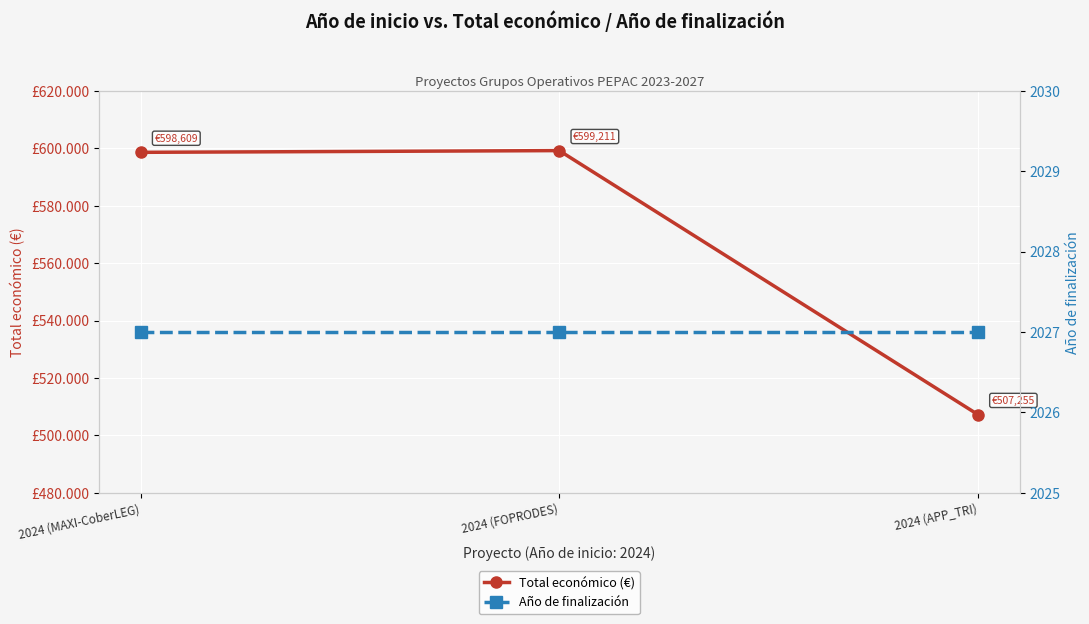

At 2024 (FOPRODES), list the series in order from smallest to largest.

Año de finalización, Total económico (€)